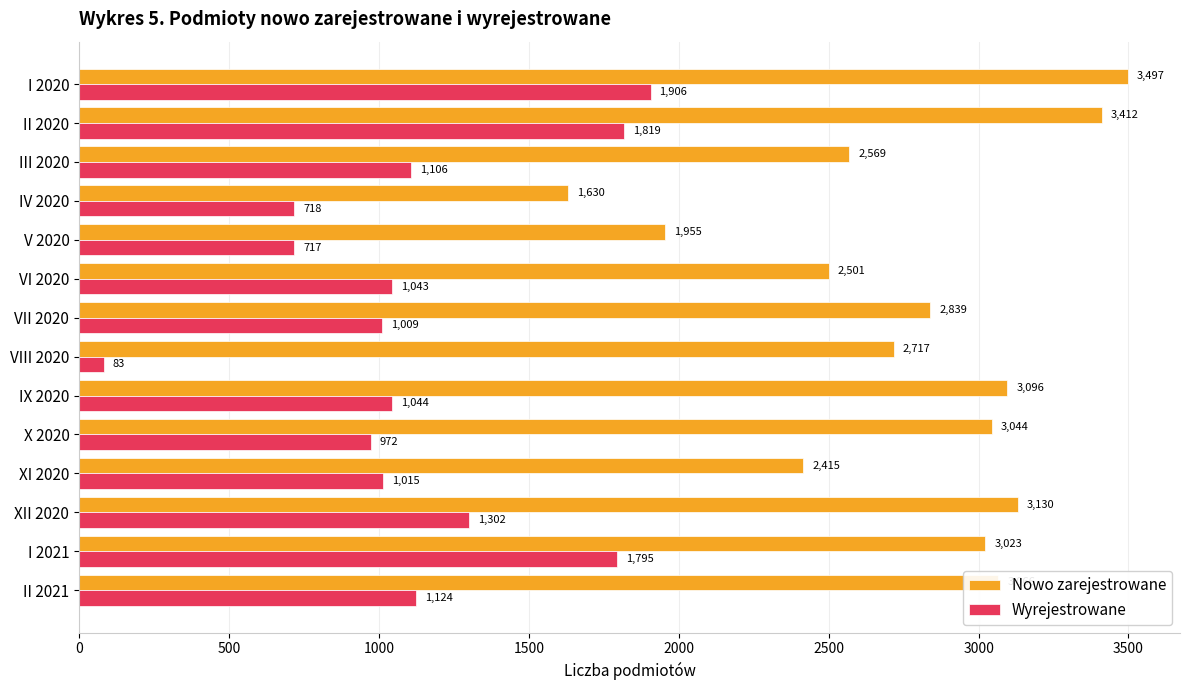

How many data points in Wyrejestrowane are less than 1044?

7